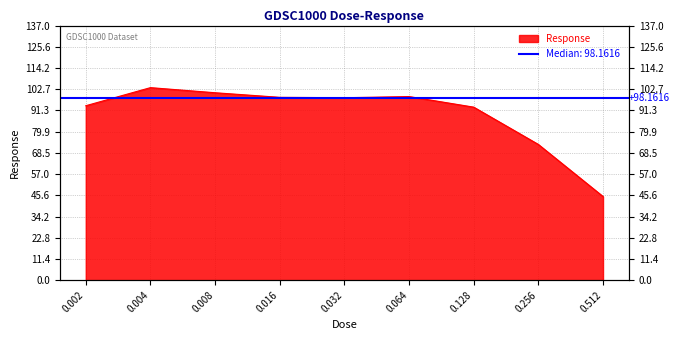

What is the greatest value displayed?

103.6